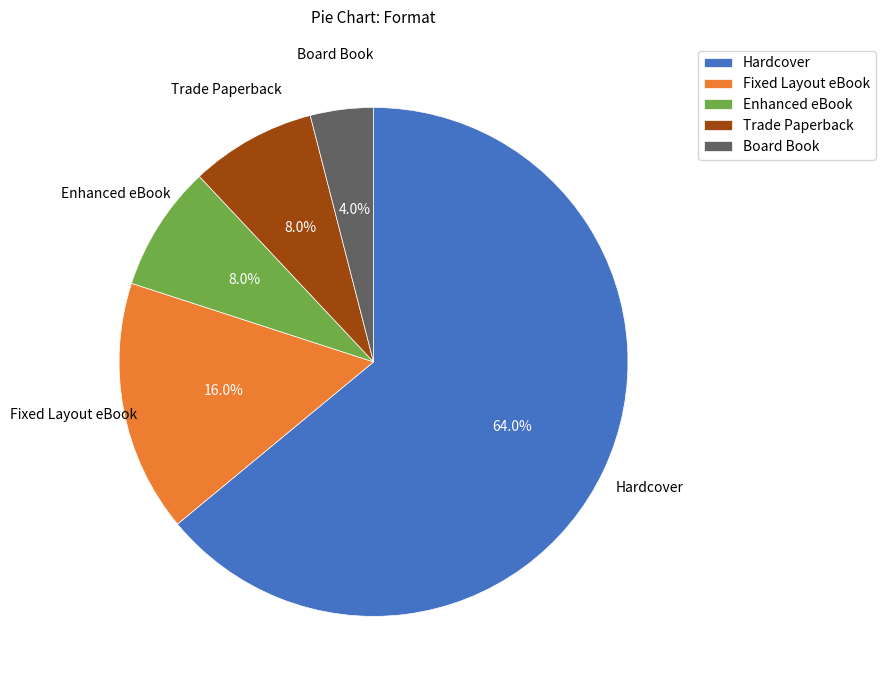

Which slice is the largest?

Hardcover